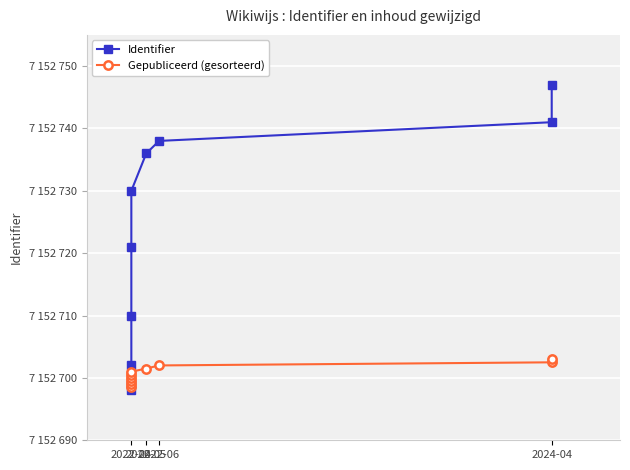

How many lines are shown in the chart?

2